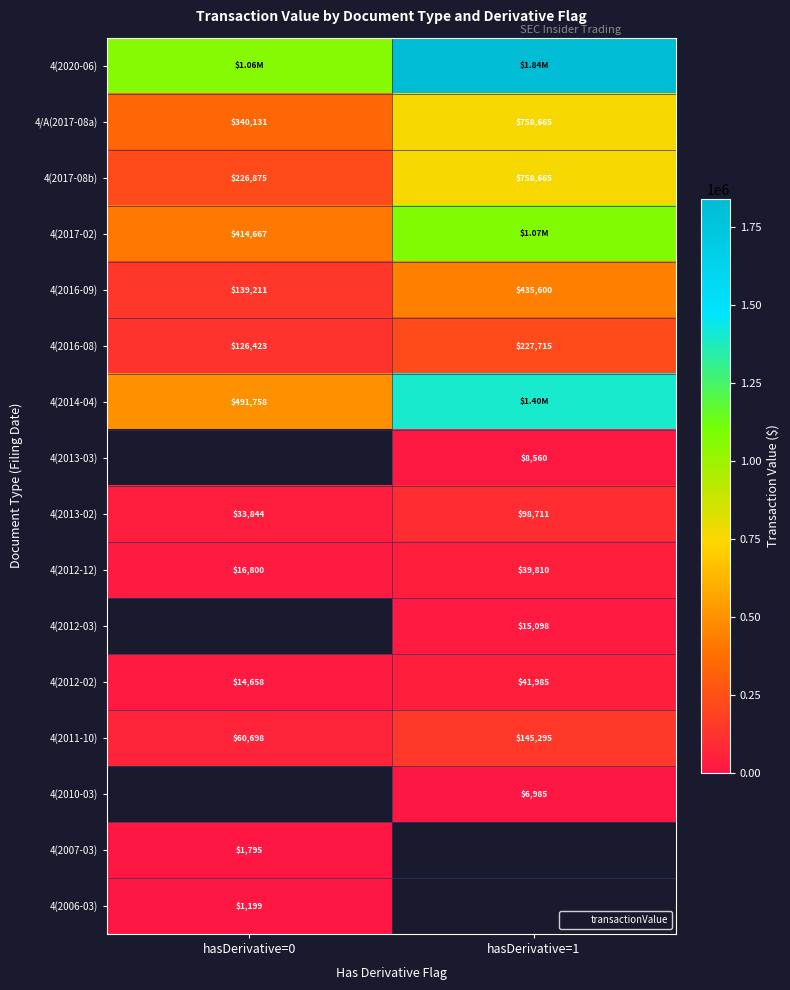

At how many categories does at least one series exceed 1124191?

1